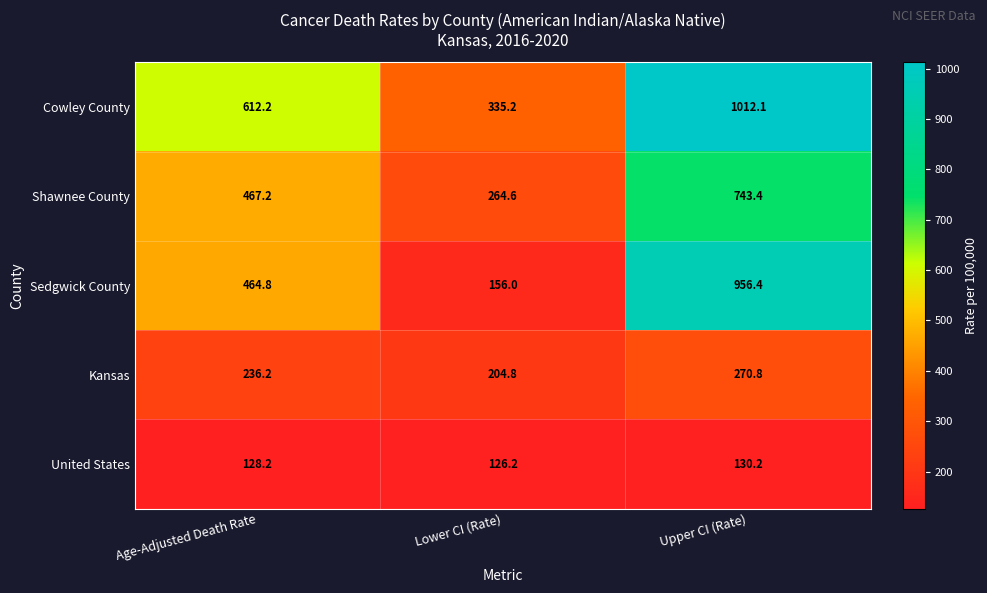

At which category is the sum across all series the highest?

Upper CI (Rate)